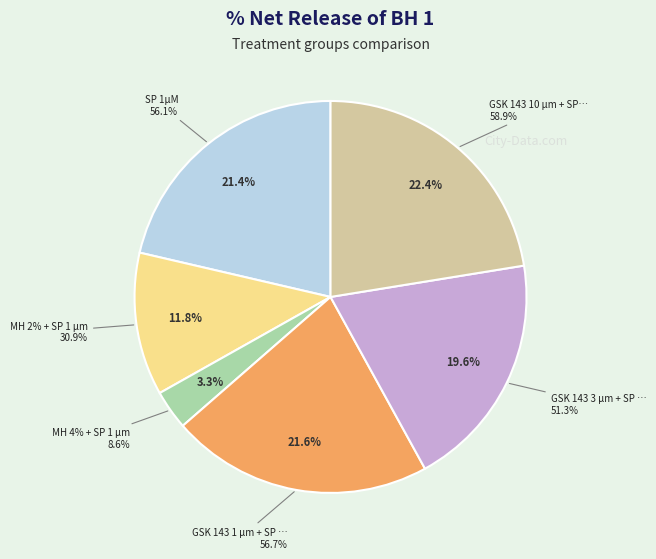

Is it true that GSK 143 10 µm + SP 1 µM is 28% of the pie?

False